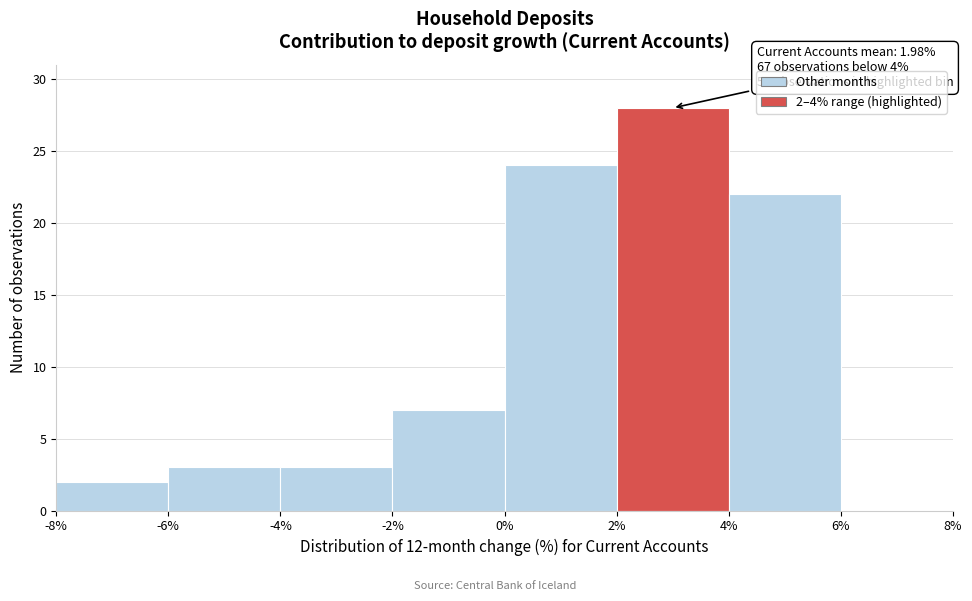

Over which range of the x-axis is the bar tallest?

2% to 4%